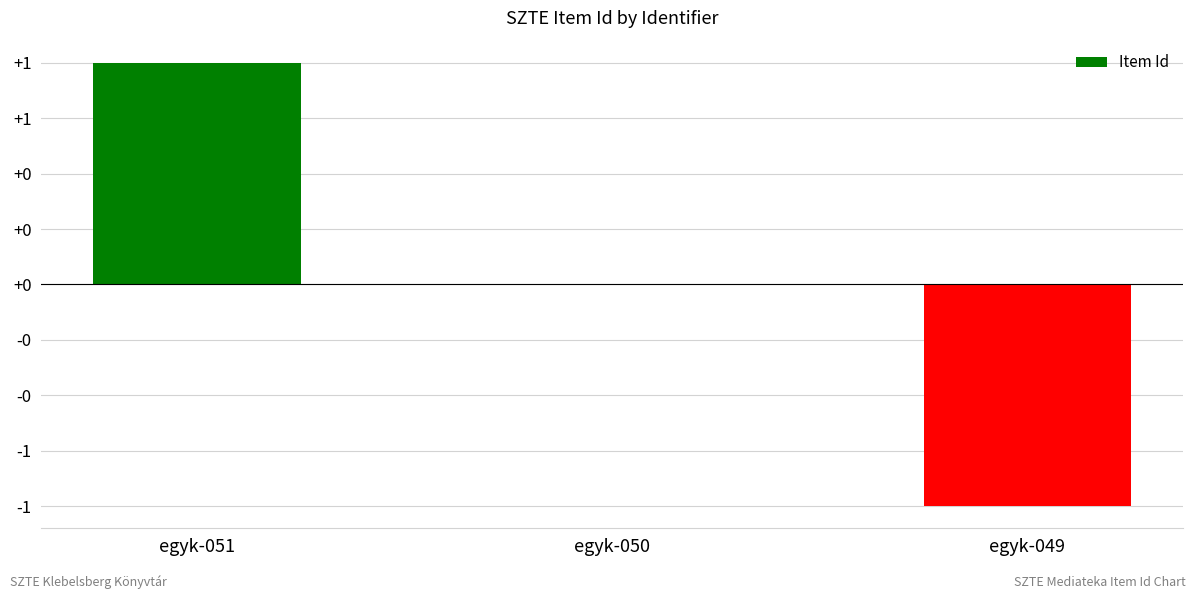

List the labels in order of value, largest first.

egyk-051, egyk-050, egyk-049